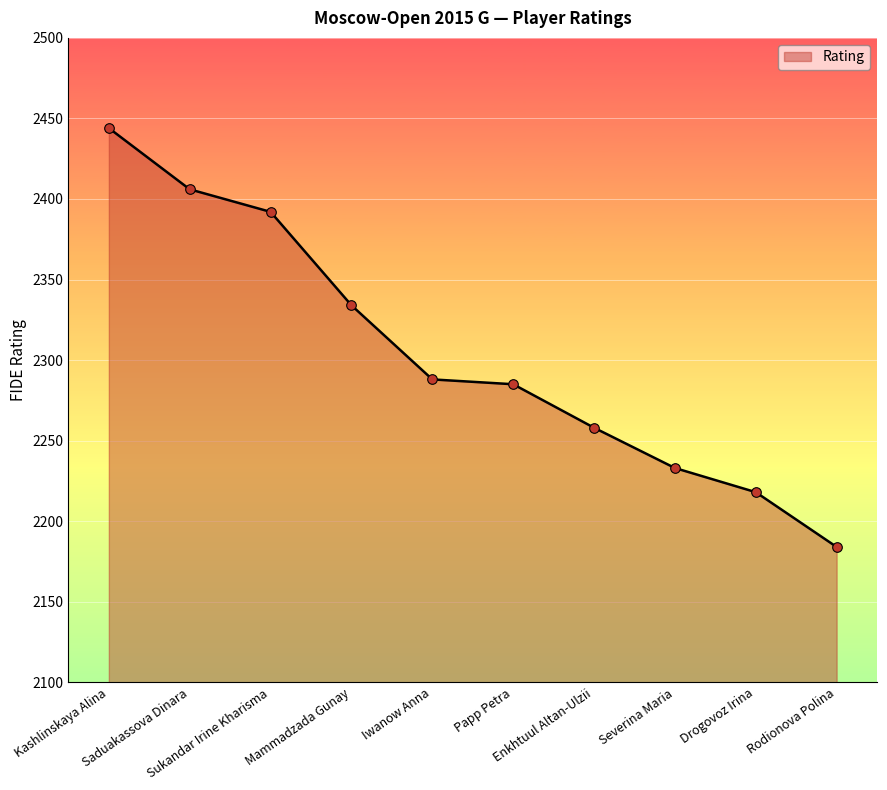

What is the change in value from Mammadzada Gunay to Iwanow Anna?

-46